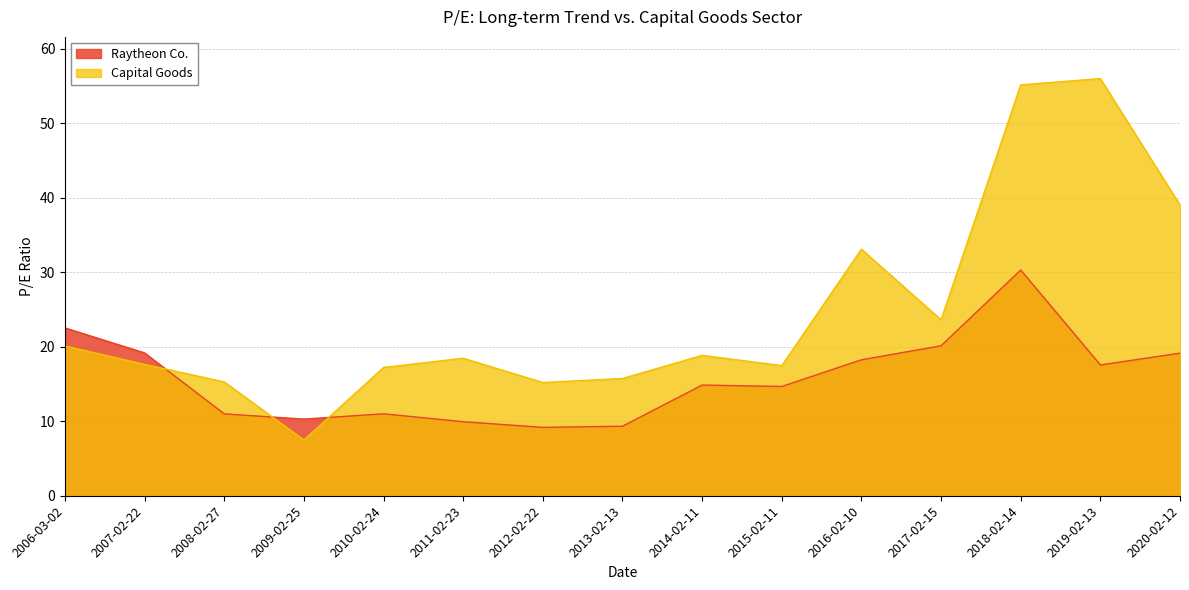

List the series in order of their overall mean, highest first.

Capital Goods, Raytheon Co.